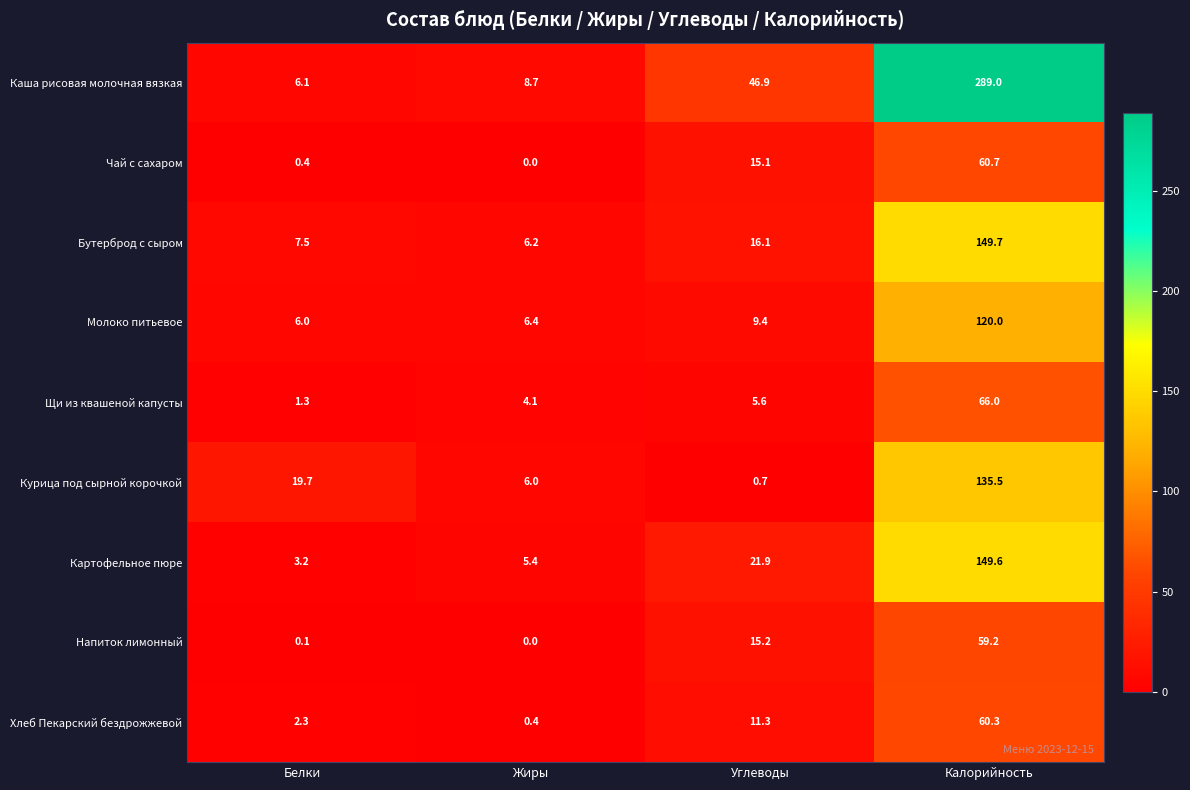

Which series has the largest range (max minus min)?

Каша рисовая молочная вязкая